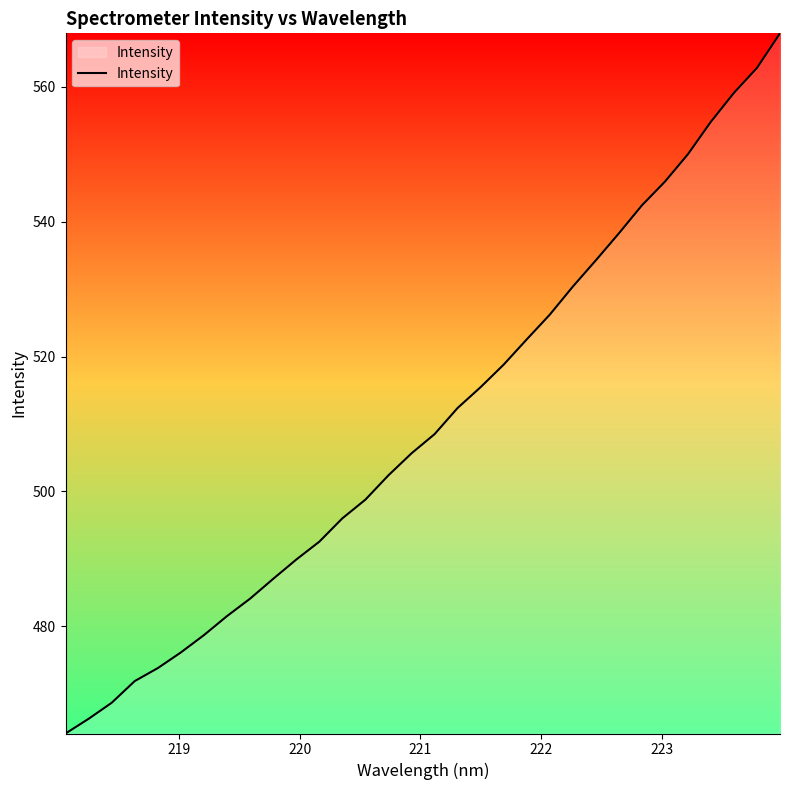

What is the difference between the maximum and minimum values?

103.9